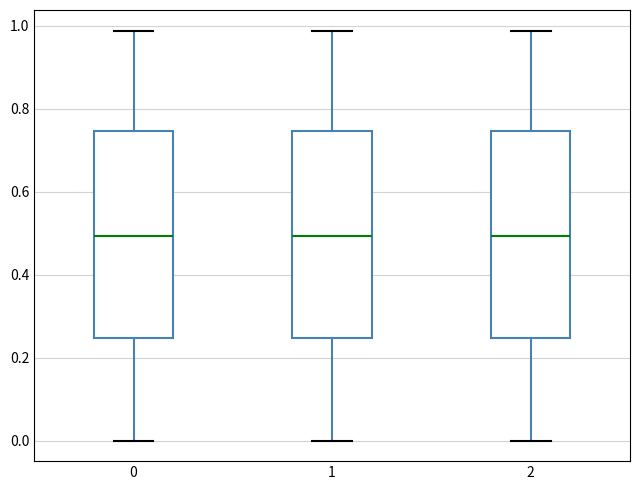

Where is the lower edge of the box at x = 1 on the y-axis? The values are not printed on the chart, so give them approximately, as read against the axis.

0.24